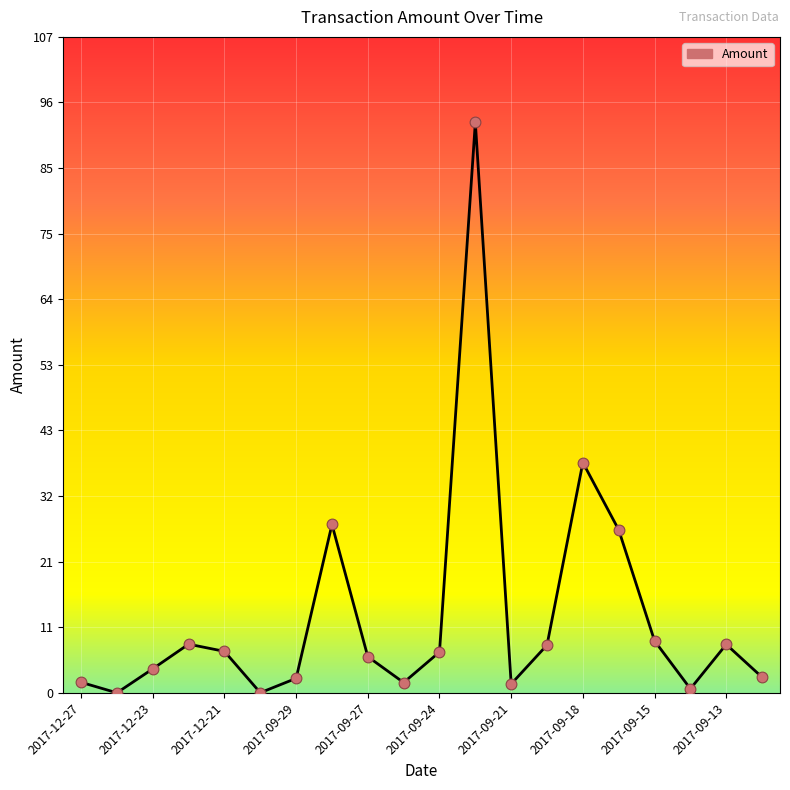

What is the maximum value shown in the chart?

92.8